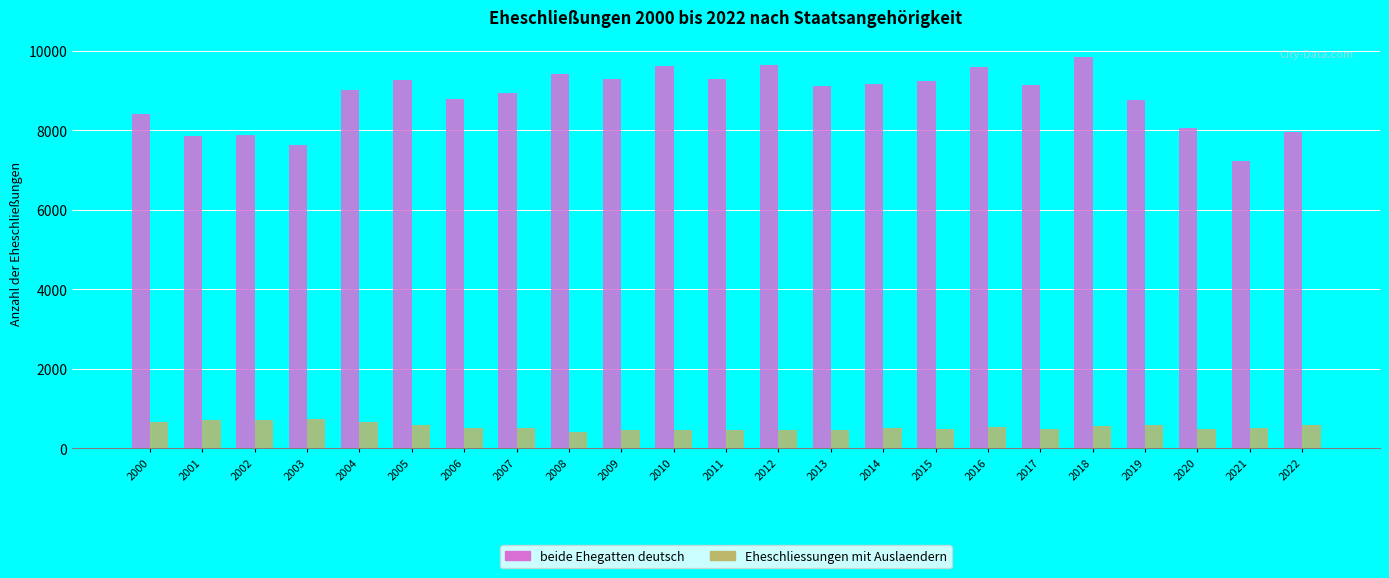

What is the value of the beide Ehegatten deutsch bar at the 3rd from the left?

7880